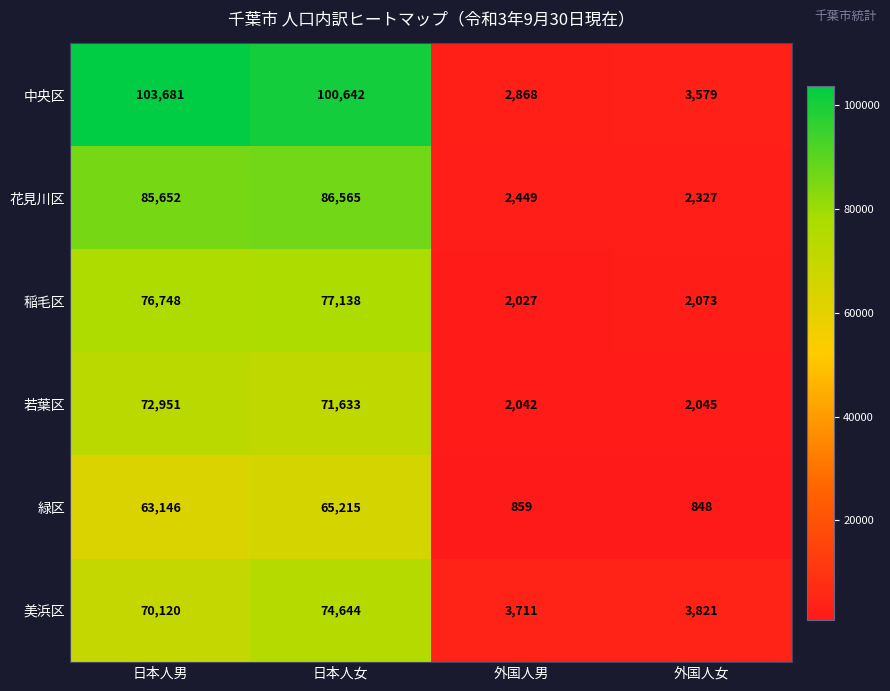

What value does the 中央区 series have at 日本人男, to the nearest 10?

103680